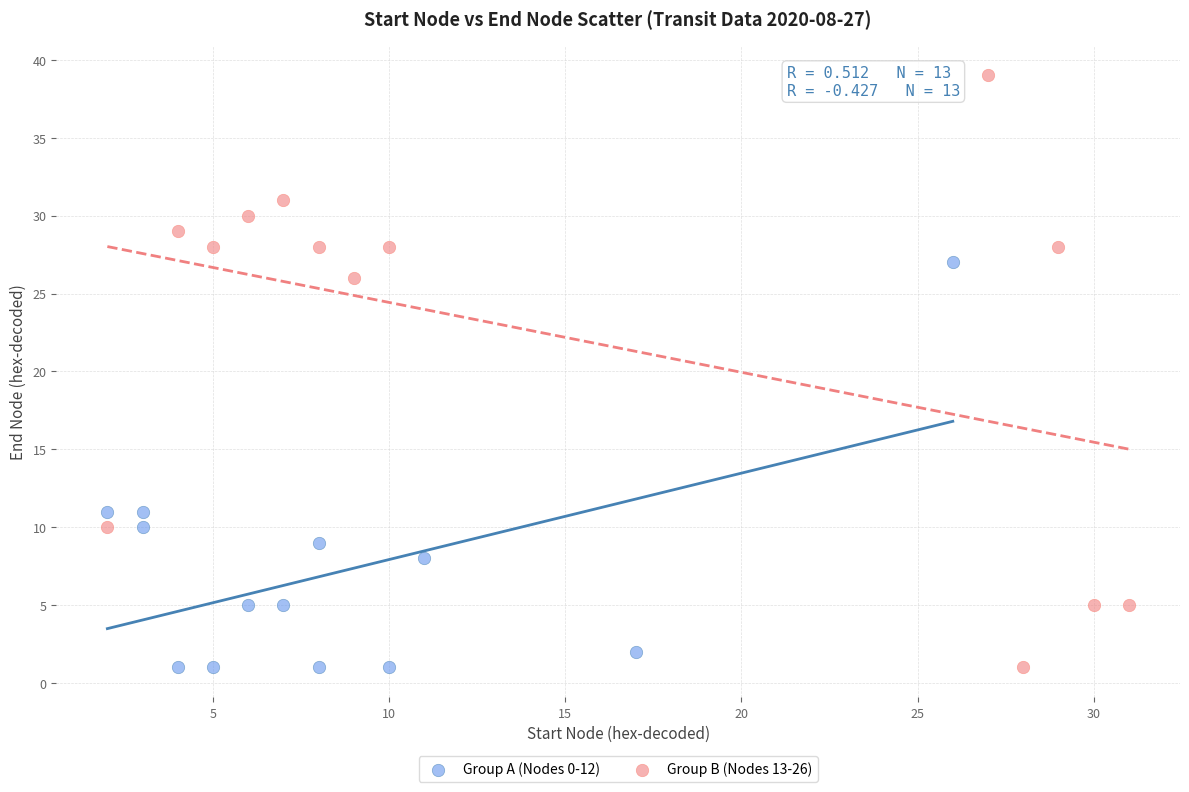

Which series contains the highest Y value?

Group B (Nodes 13-26)